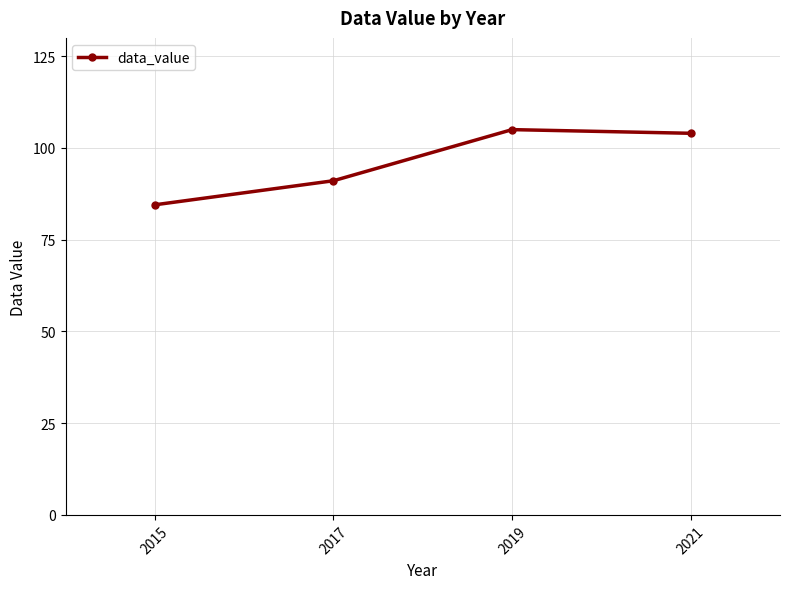

At which category does the data reach its first local peak?

2019